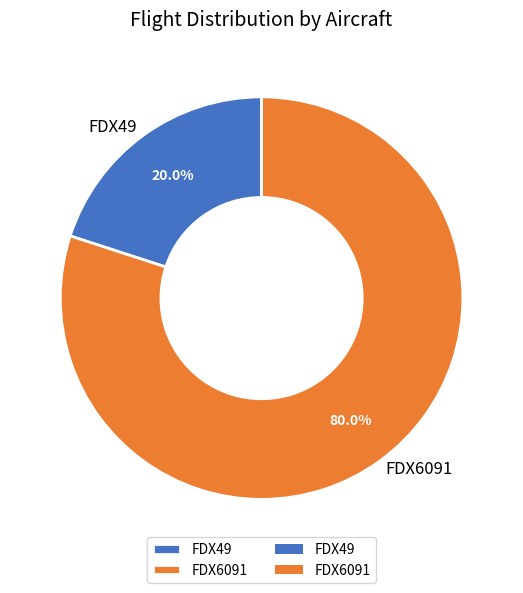

How many slices are in this pie chart?

2